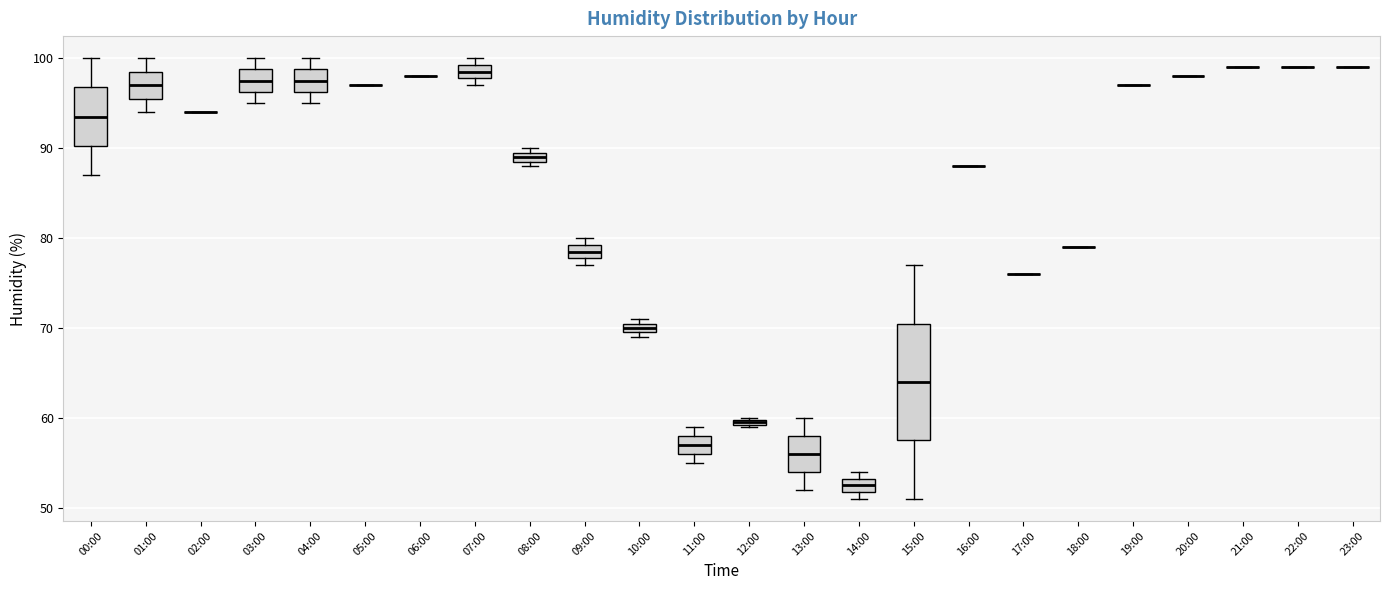

Which box is the tallest, from its lower edge to its upper edge?

15:00